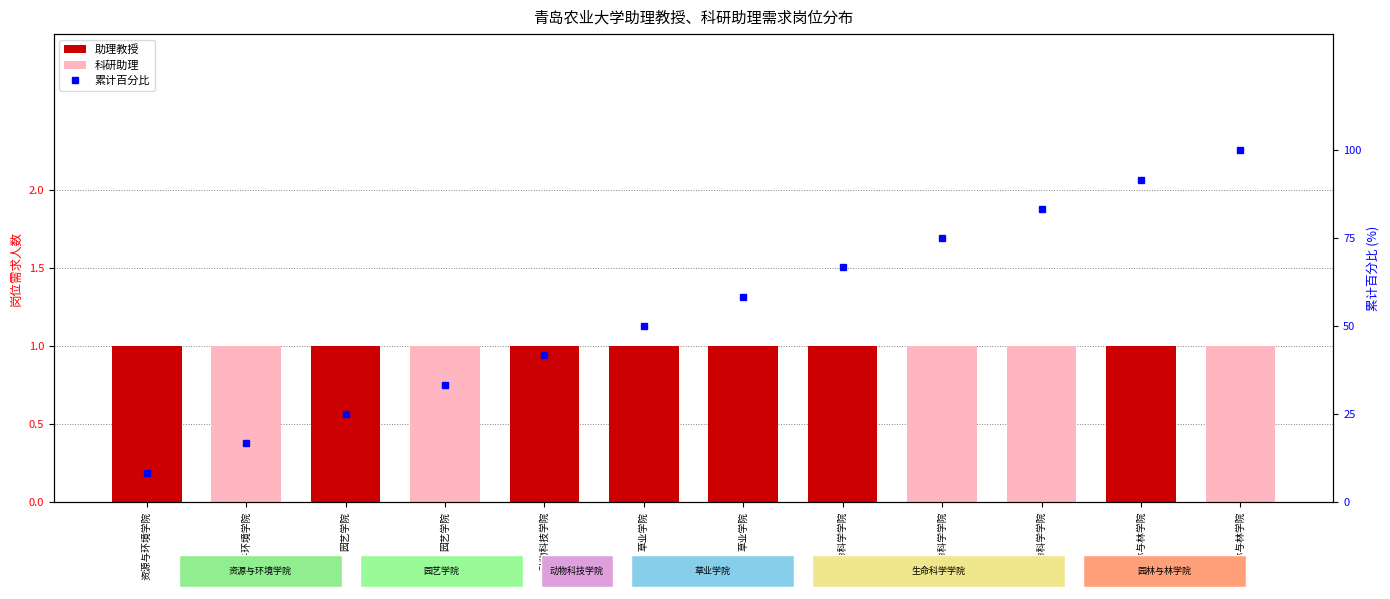

At which category does the chart reach its minimum across all series?

资源与环境学院